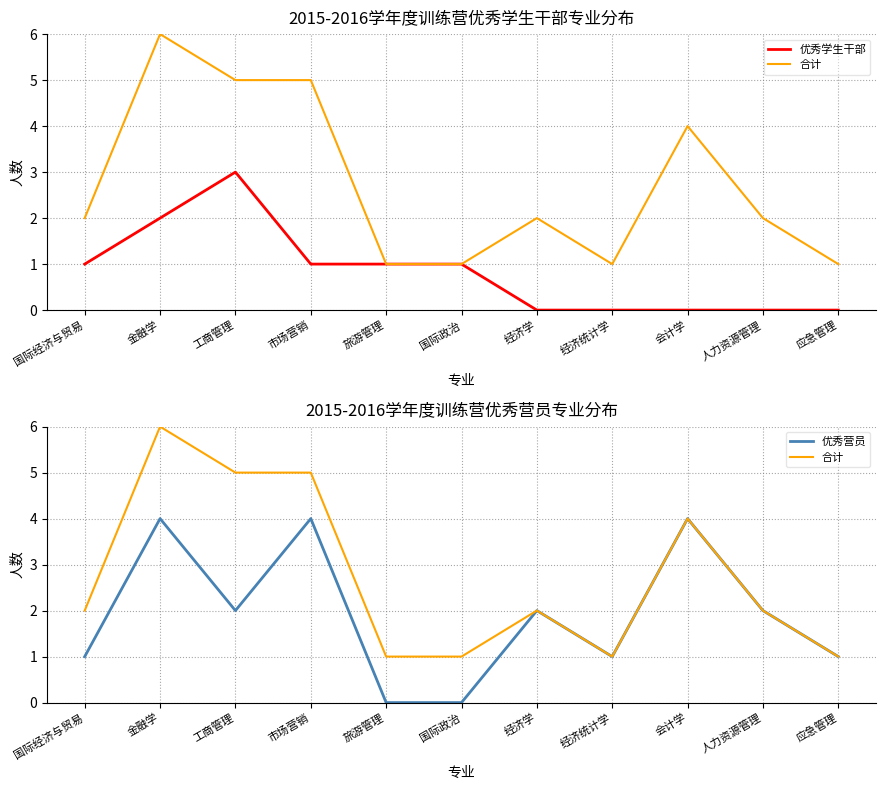

What value does the 优秀学生干部 series have at 市场营销?

1